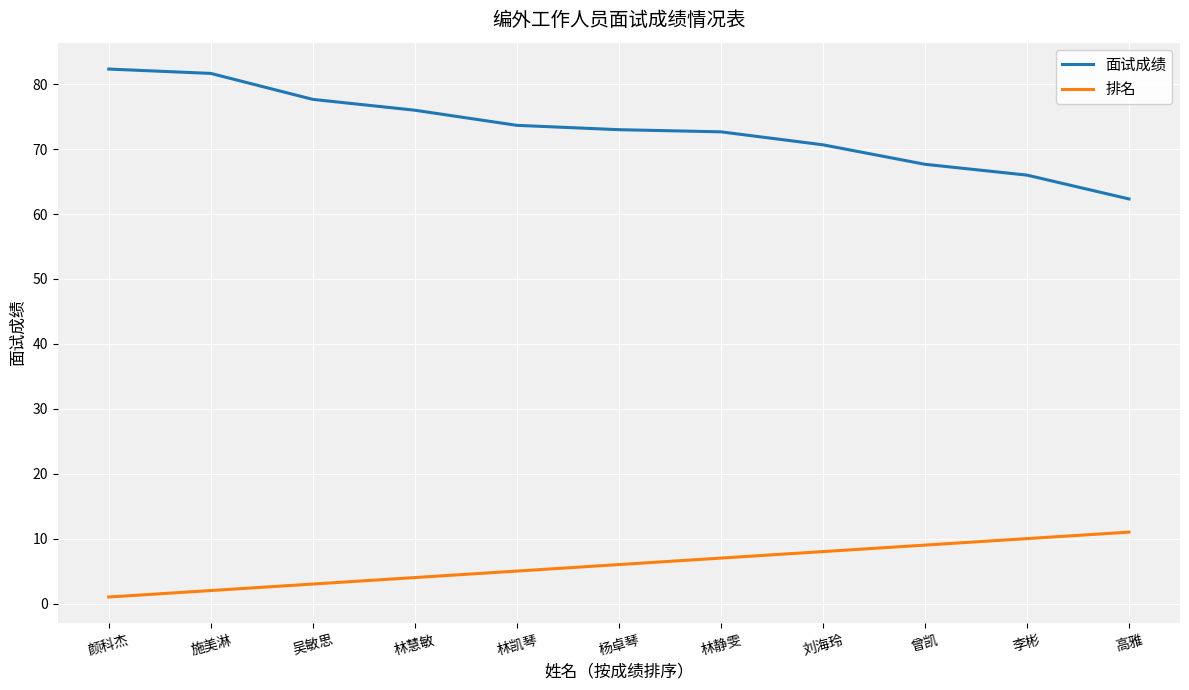

Which series has the widest spread of values?

面试成绩